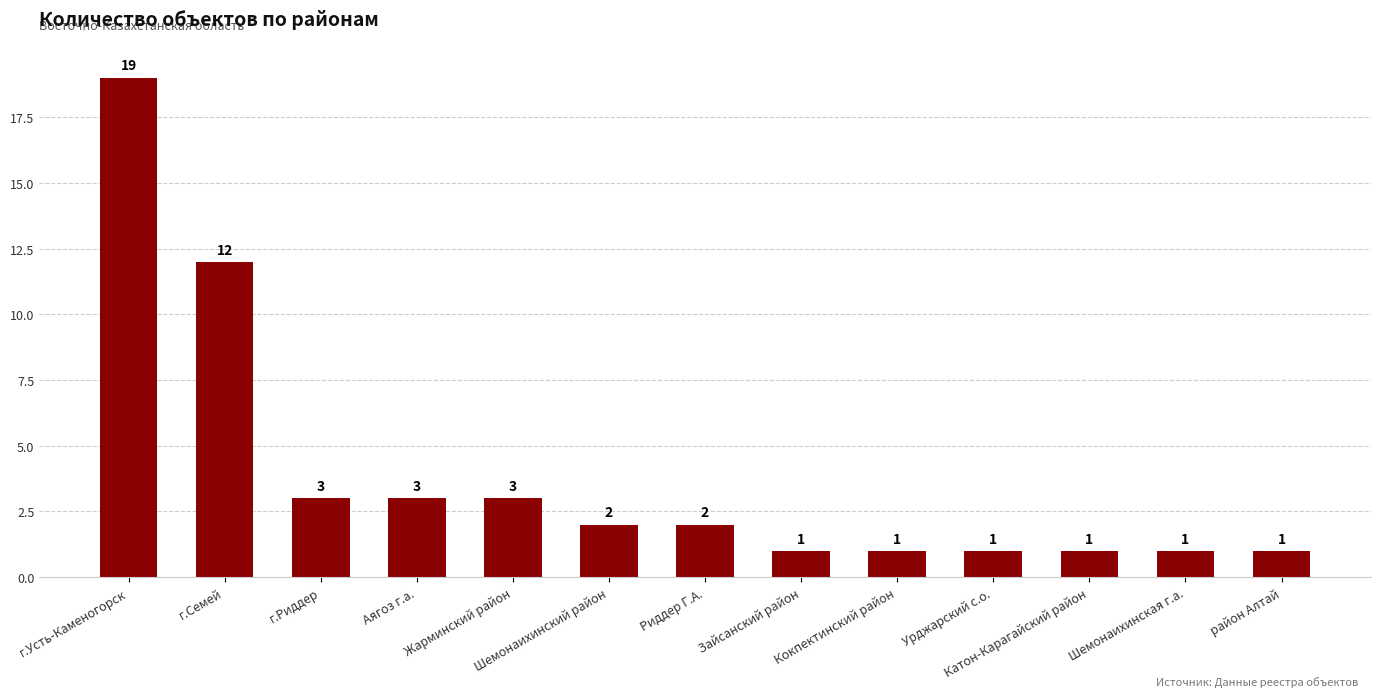

Does the chart contain stacked bars?

No